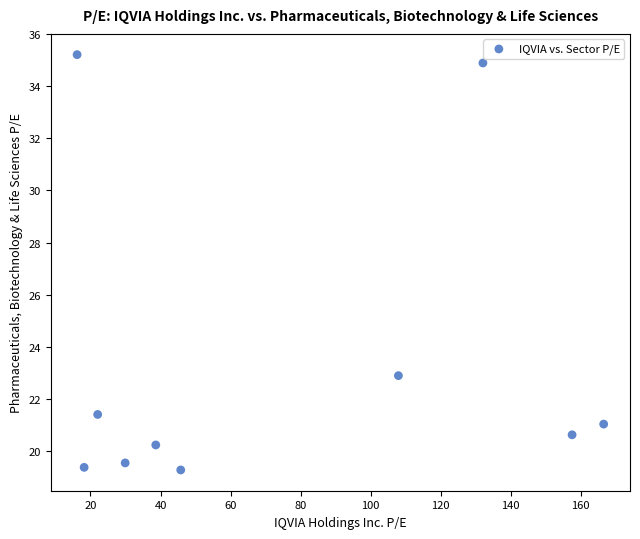

What Y value in the scatter plot is closest to 27?

22.9